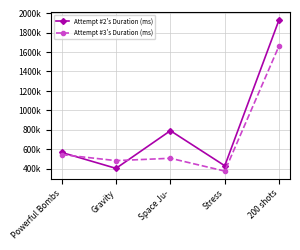

Which series has the widest spread of values?

Attempt #2's Duration (ms)